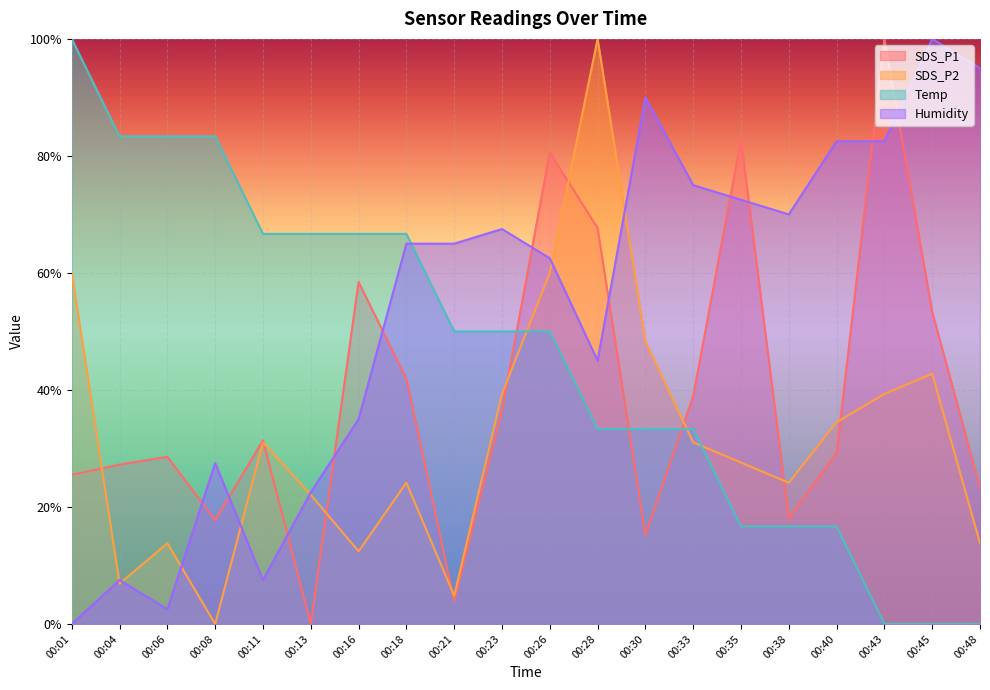

True or false: Humidity has a value of 2.5 at 00:06.

True